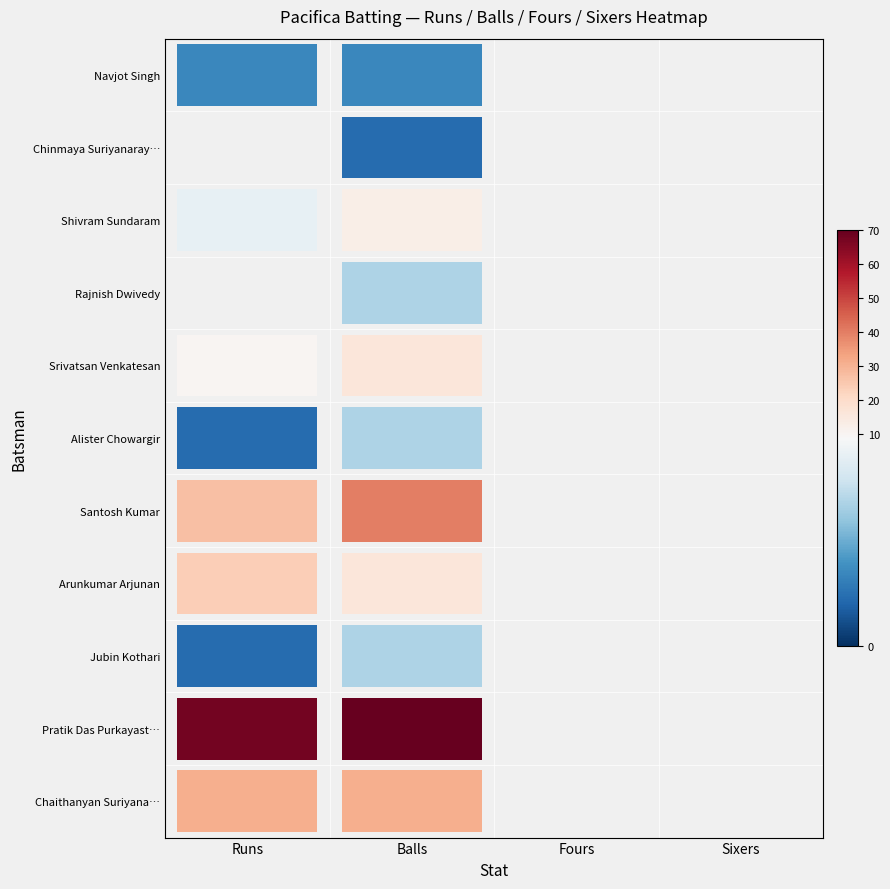

Count the number of categories in the chart.

4